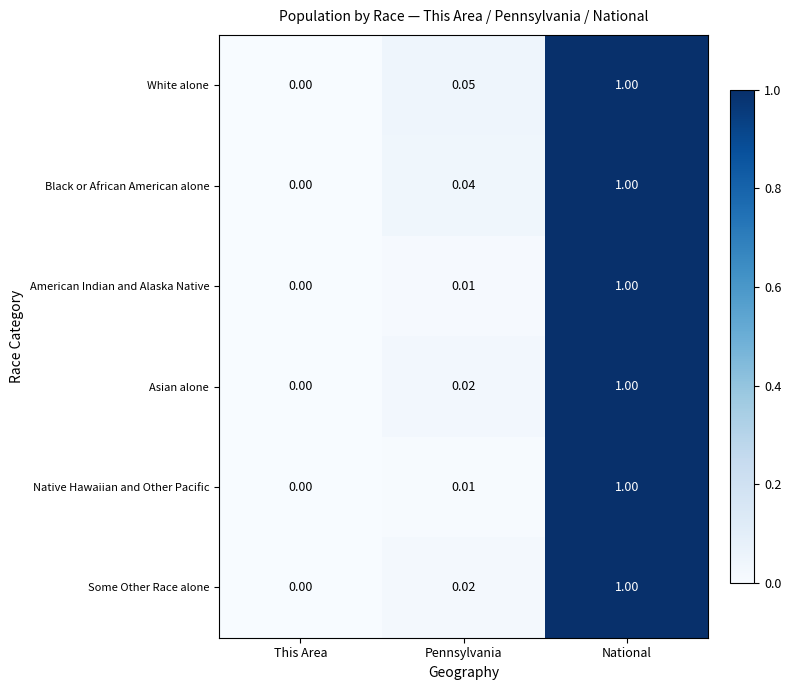

Rank the categories by Black or African American alone value from highest to lowest.

National, Pennsylvania, This Area